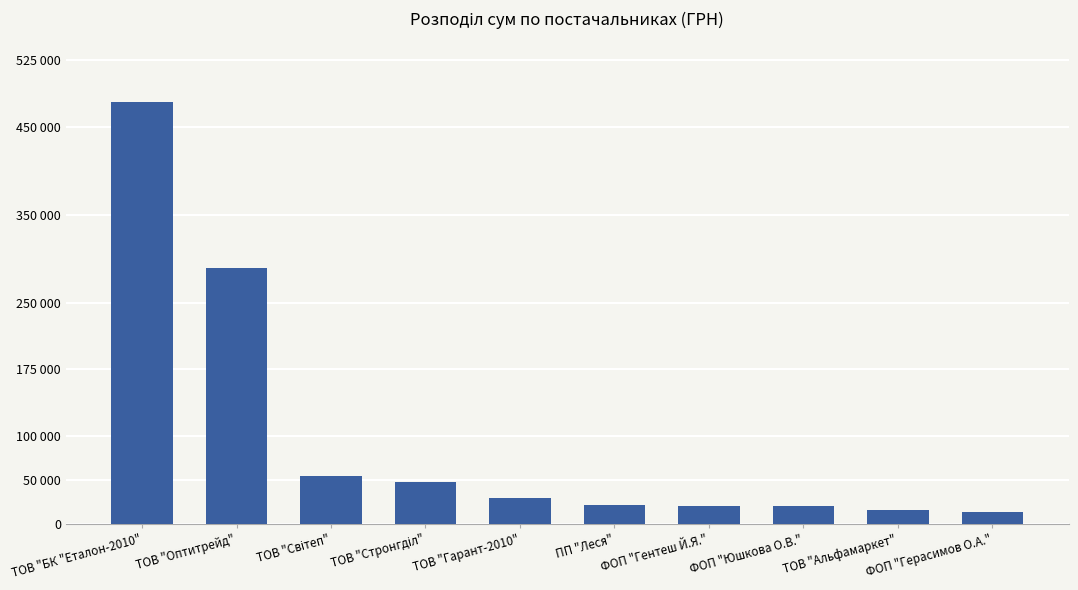

Are the bars horizontal?

No